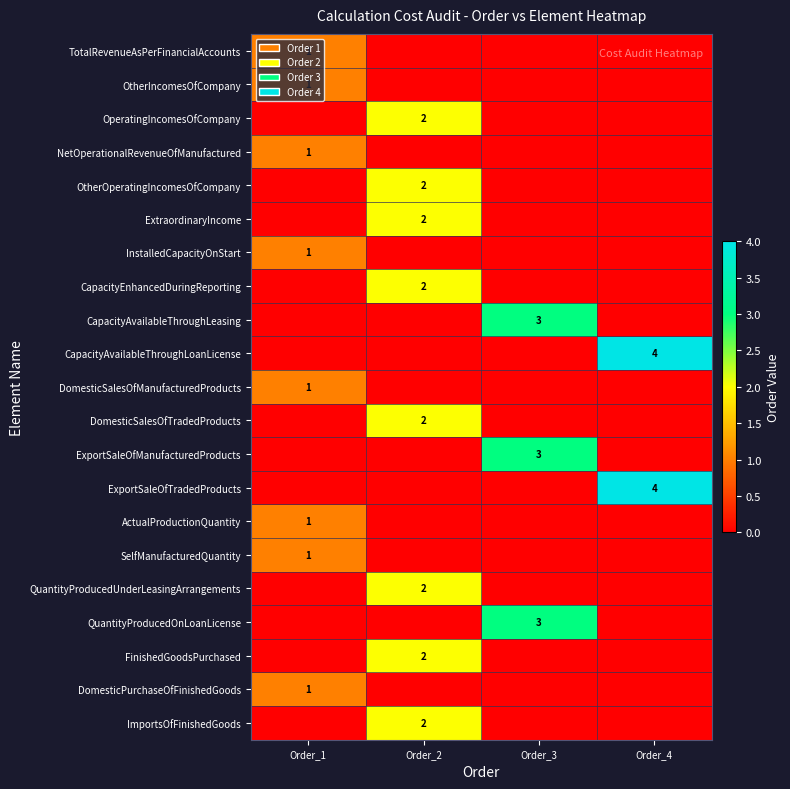

The CapacityAvailableThroughLoanLicense series shows 6 at Order_4. True or false?

False